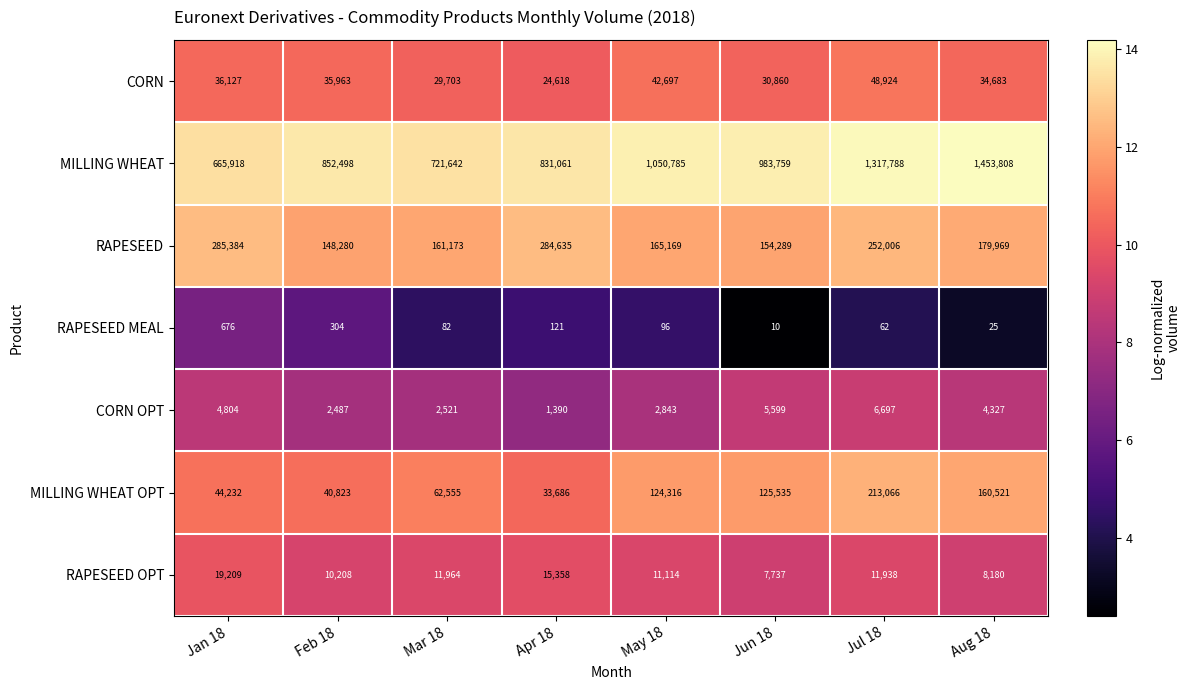

What is the total value across all series at May 18?

1397020